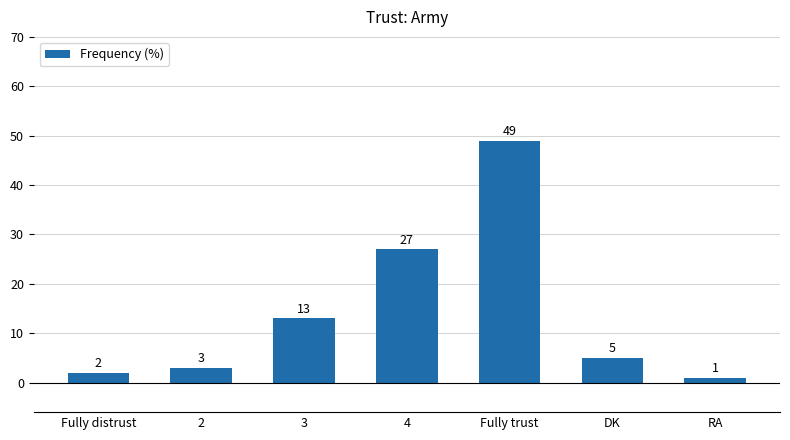

Reading left to right, transcribe all the data shown in this chart.

Fully distrust=2	2=3	3=13	4=27	Fully trust=49	DK=5	RA=1